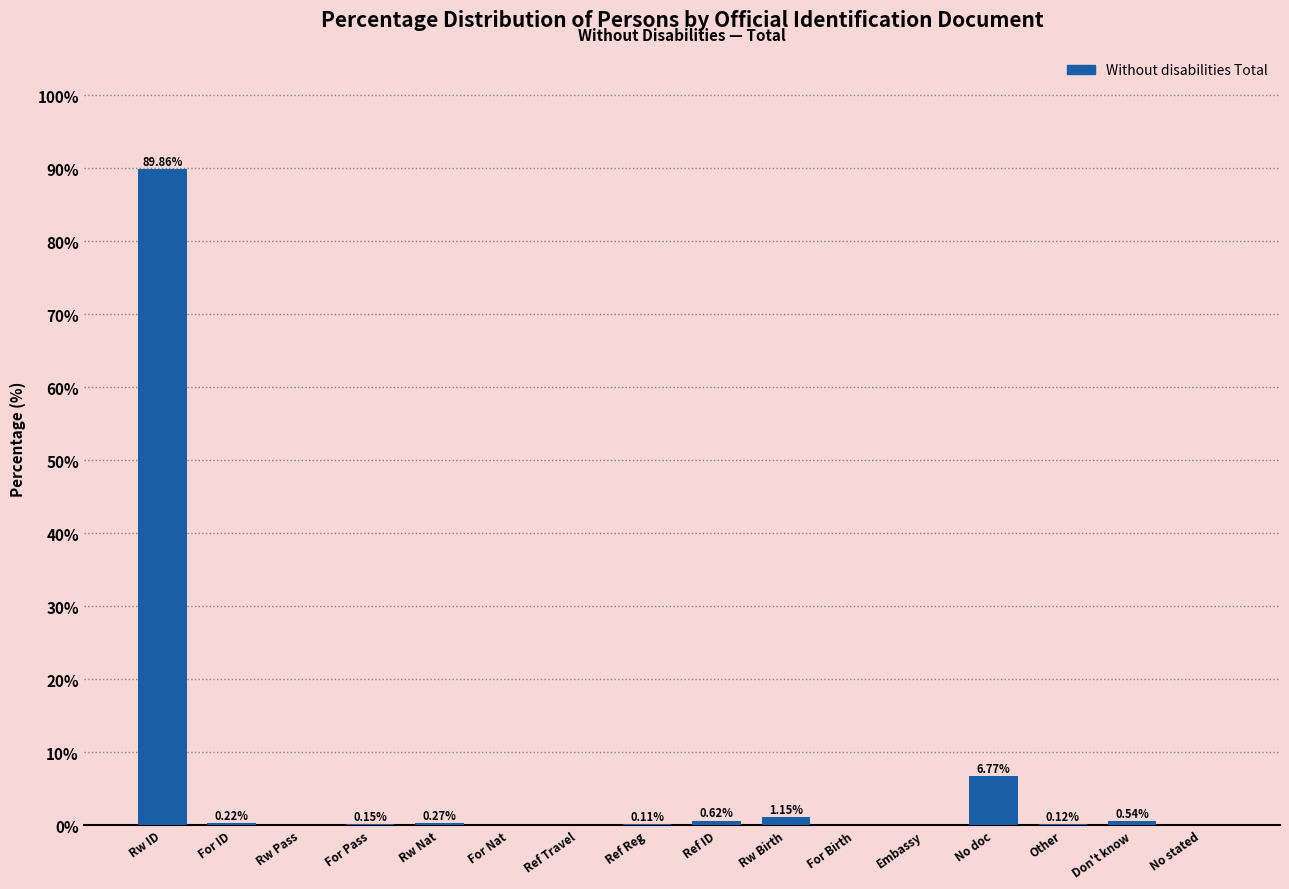

Which has a higher value, No doc or For Birth?

No doc